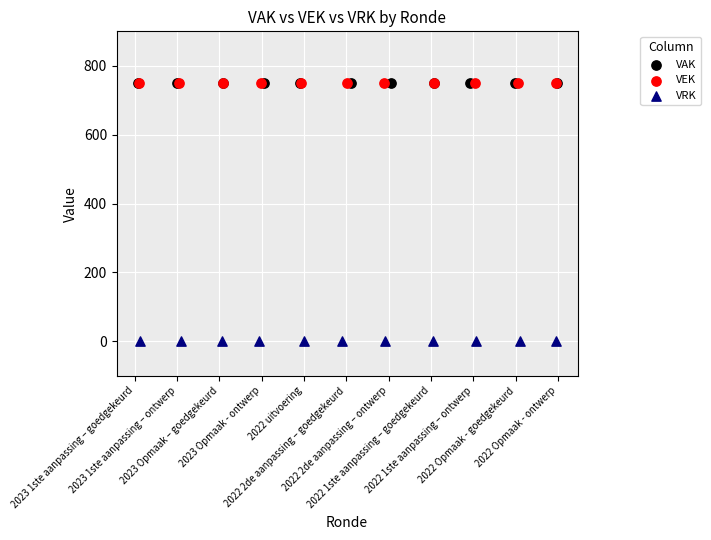

What are all the series names shown in the legend?

VAK, VEK, VRK